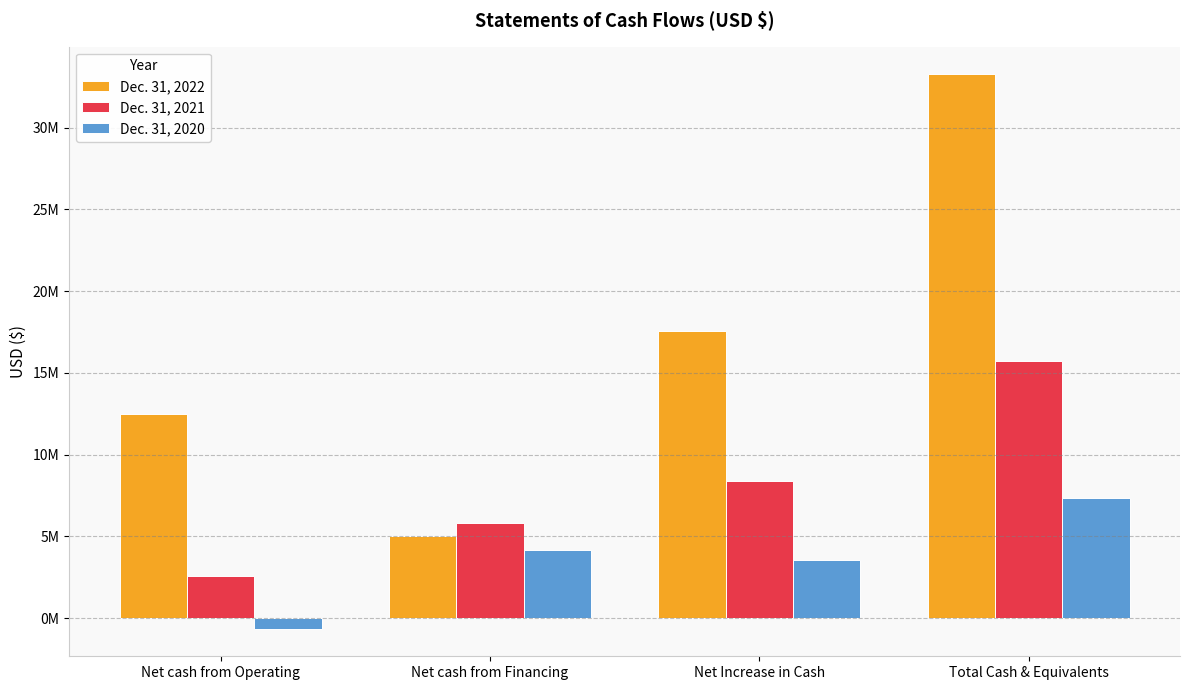

Rank the categories by Dec. 31, 2021 value from highest to lowest.

Total Cash & Equivalents, Net Increase in Cash, Net cash from Financing, Net cash from Operating